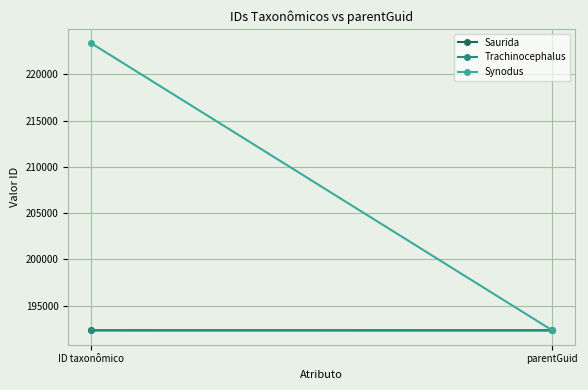

Reading left to right, transcribe all the data shown in this chart.

Saurida: ID taxonômico=192329	parentGuid=192323
Trachinocephalus: ID taxonômico=192327	parentGuid=192323
Synodus: ID taxonômico=223379	parentGuid=192323